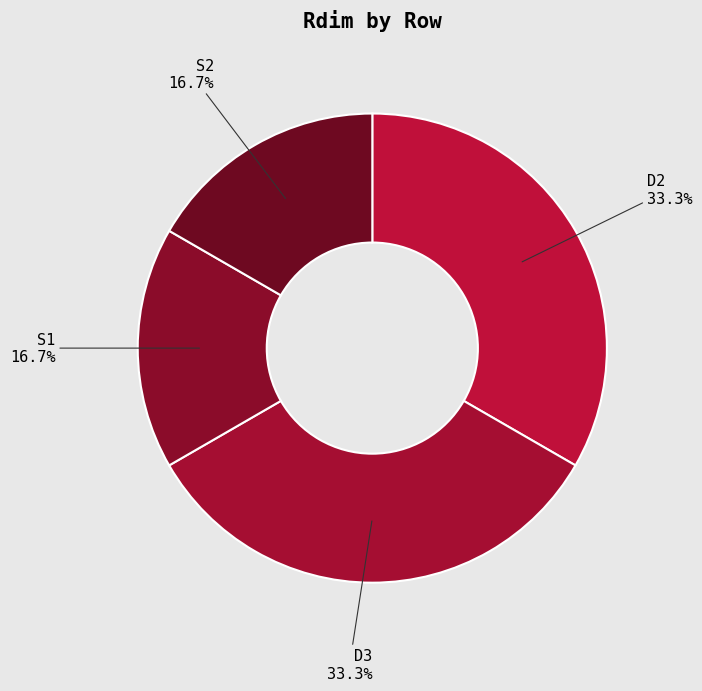

How many segments does this pie chart have?

4